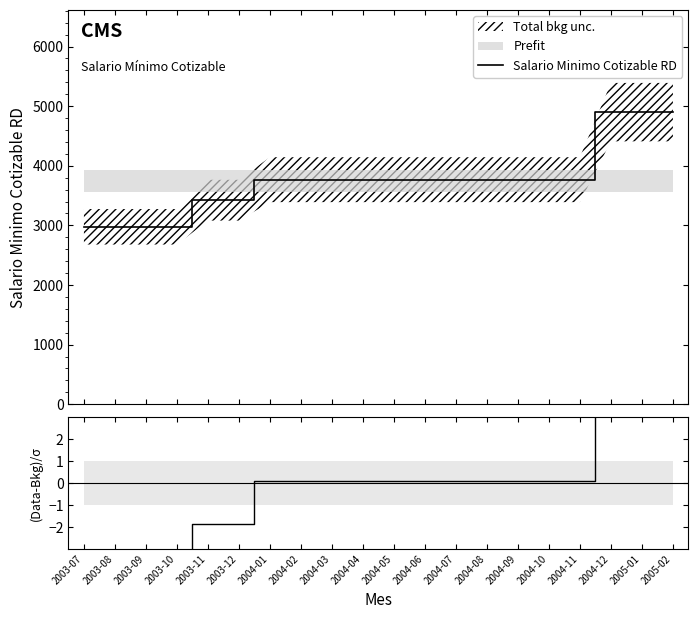

Which series has the widest spread of values?

Salario Minimo Cotizable RD